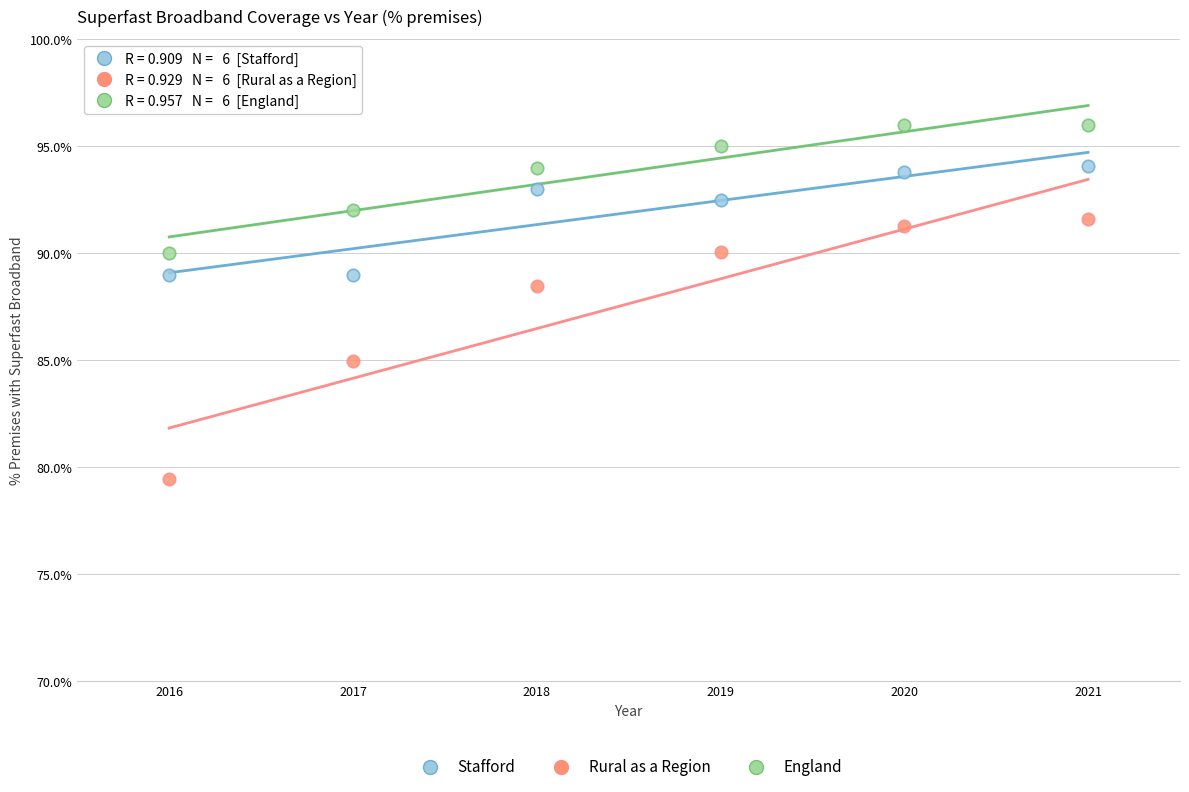

What are all the series names shown in the legend?

Stafford, Rural as a Region, England